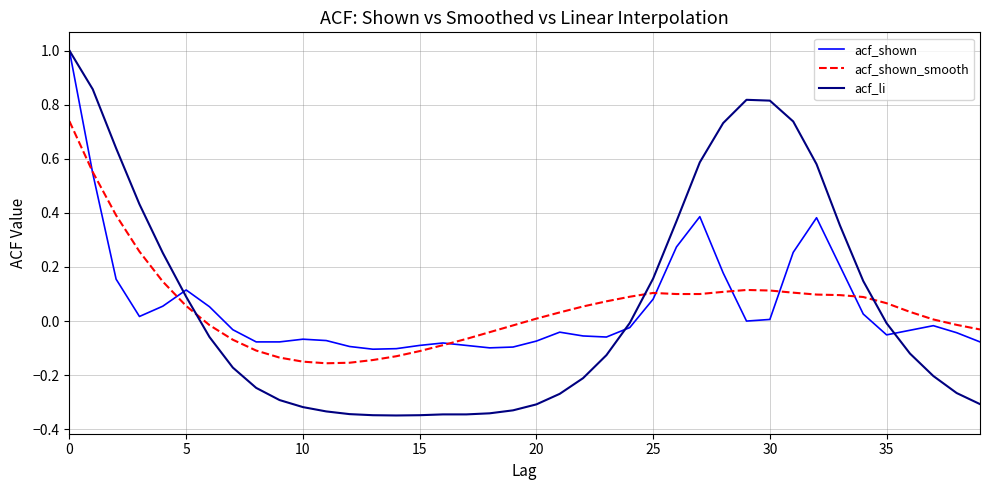

Which series has the largest range (max minus min)?

acf_li